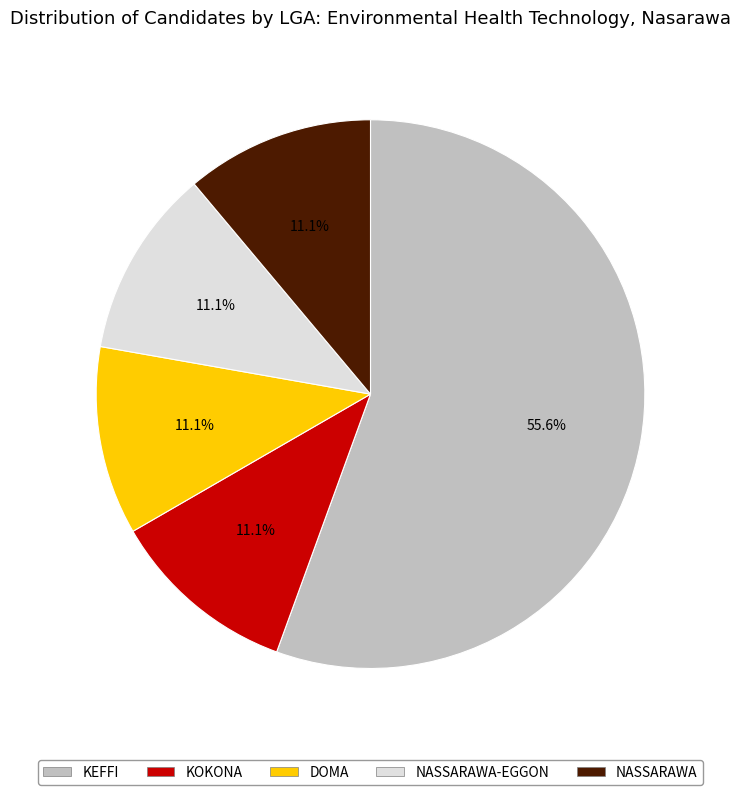

Is there any slice that represents more than half of the pie?

Yes